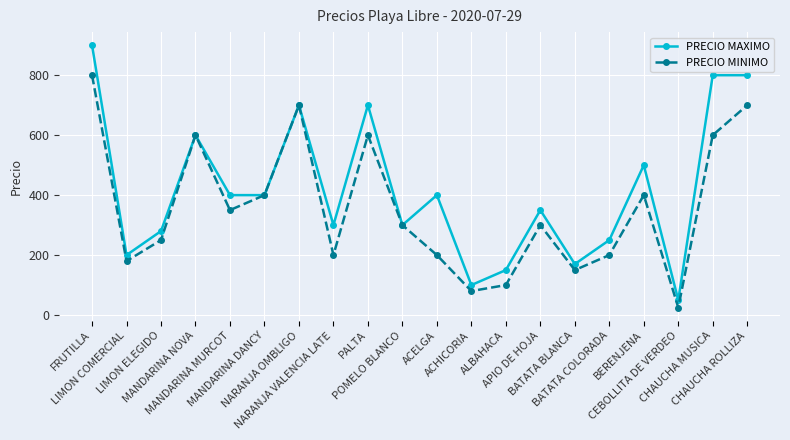

What position from the left is MANDARINA NOVA?

4